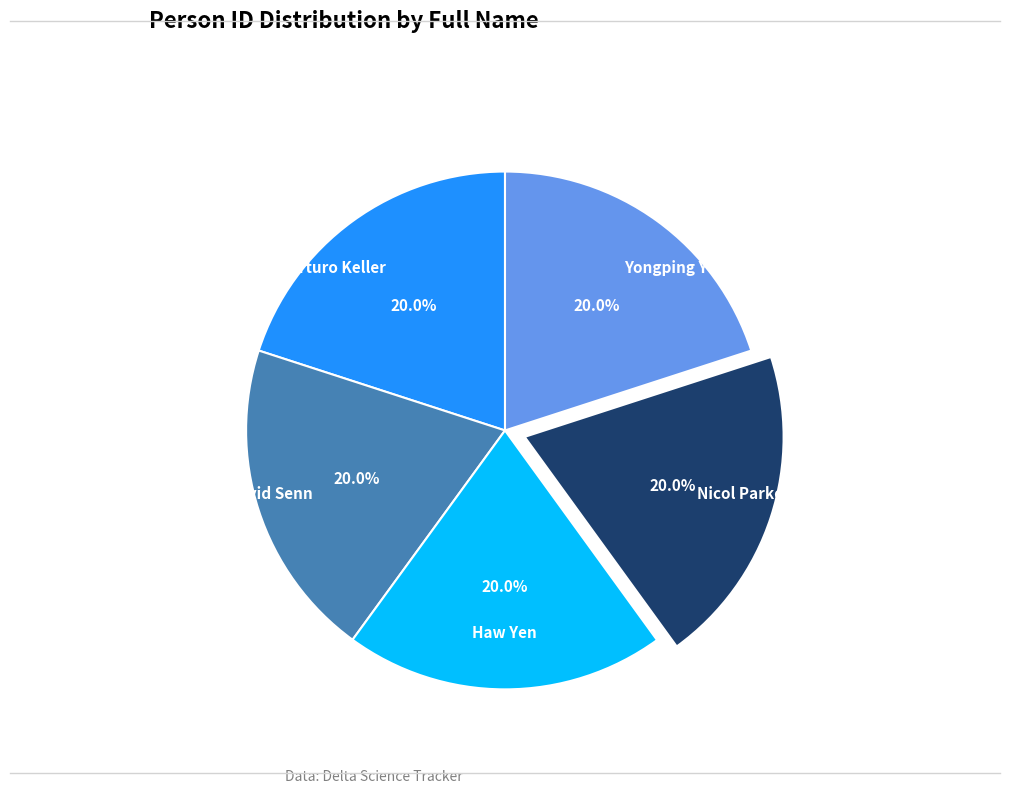

Does any single category account for the majority?

No